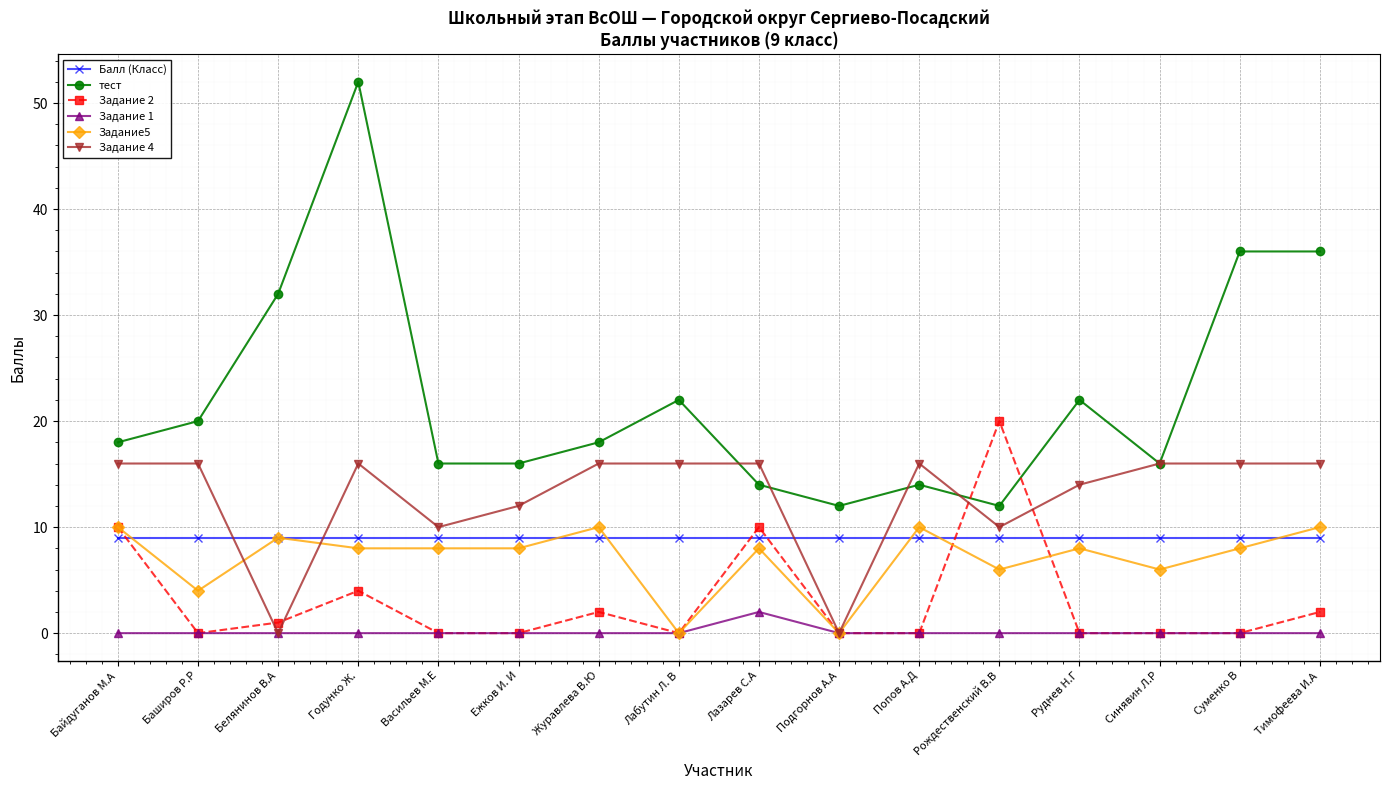

How many lines are shown in the chart?

6